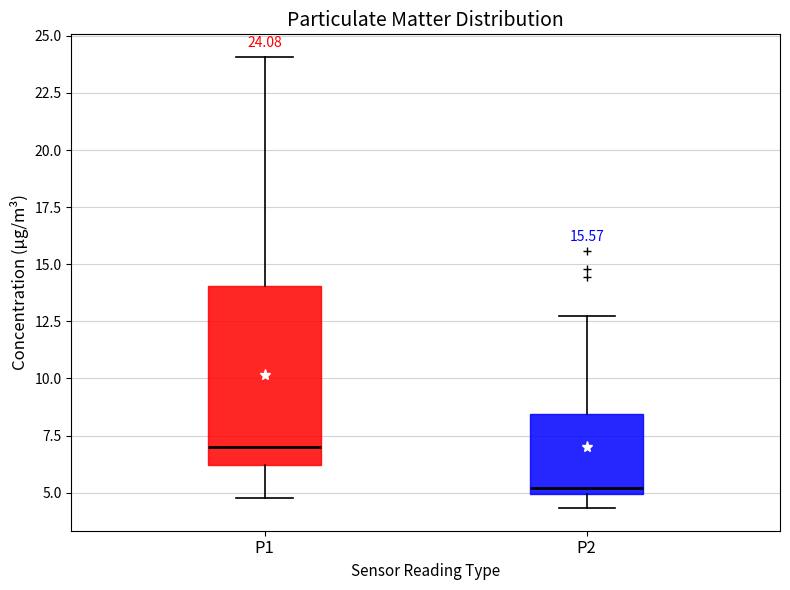

Which box is the tallest, from its lower edge to its upper edge?

P1